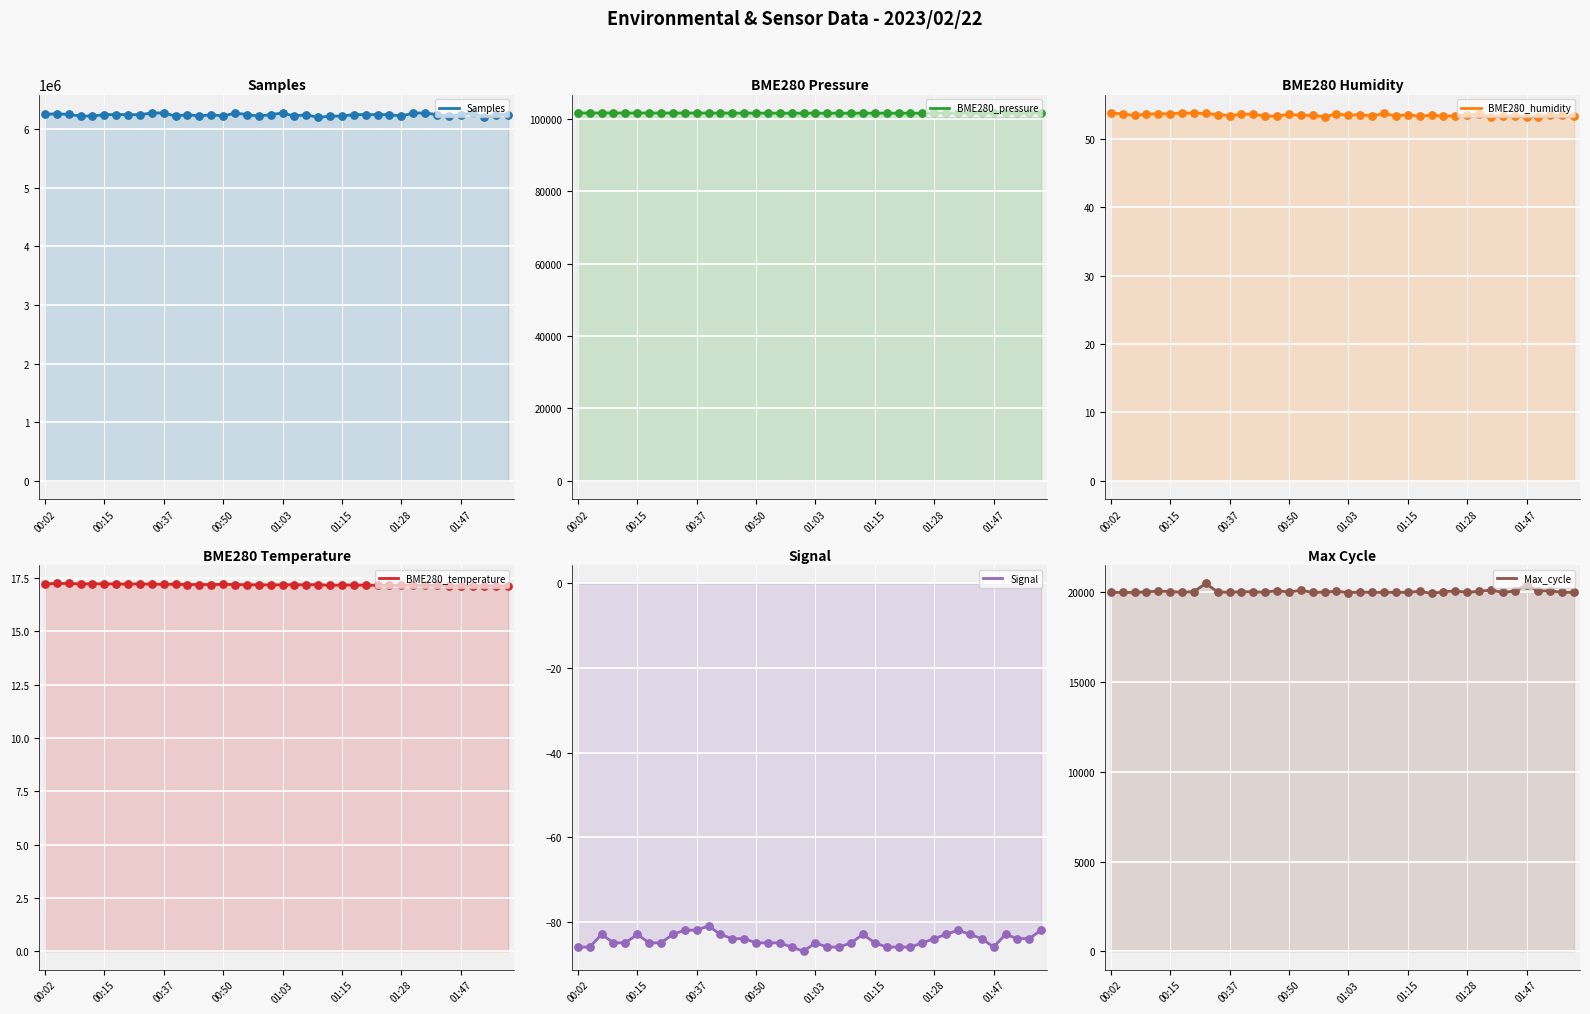

Which series contains the highest Y value?

Samples